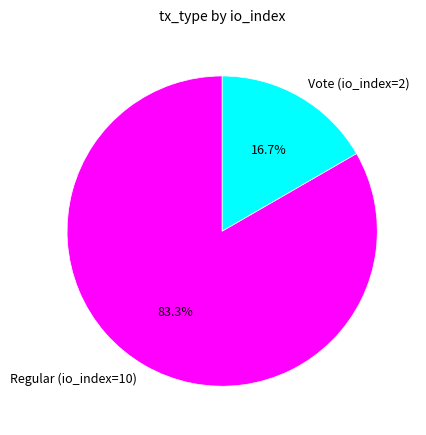

To the nearest percent, what is the average slice percentage?

50%